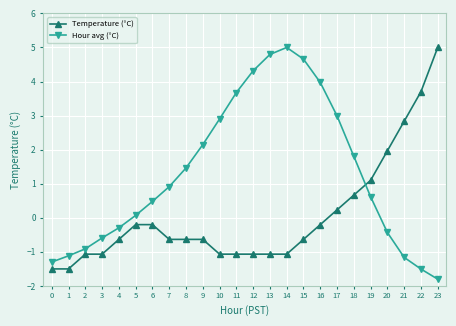

Reading left to right, what are all the values shown in this chart?

Temperature (°C): -1.5	-1.5	-1.1	-1.1	-0.6	-0.2	-0.2	-0.6	-0.6	-0.6	-1.1	-1.1	-1.1	-1.1	-1.1	-0.6	-0.2	0.2	0.7	1.1	2.0	2.8	3.7	5.0
Hour avg (°C): -1.3	-1.1	-0.9	-0.6	-0.3	0.1	0.5	0.9	1.5	2.1	2.9	3.7	4.3	4.8	5.0	4.7	4.0	3.0	1.8	0.6	-0.4	-1.2	-1.5	-1.8